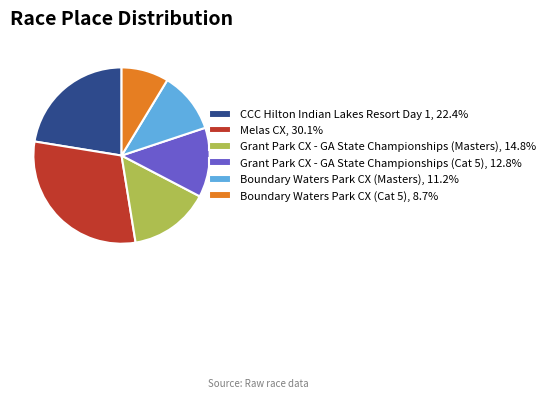

Is it true that Grant Park CX - GA State Championships (Masters) is 15% of the pie?

True